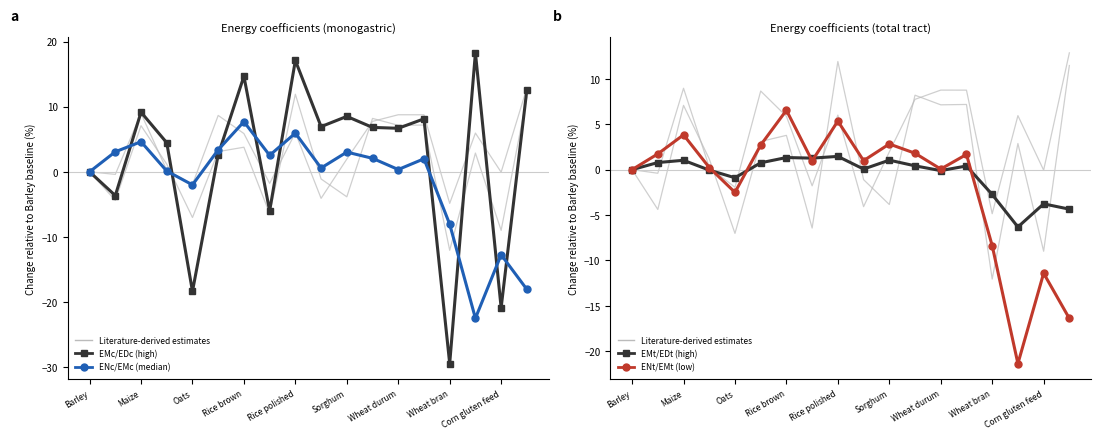

What is the difference between the maximum and minimum values in the EMc/EDc series?

47.7